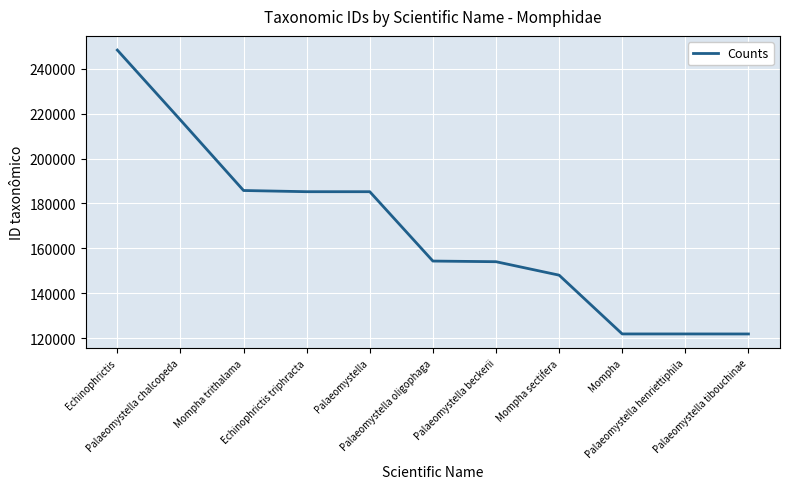

What is the maximum value shown in the chart?

248319